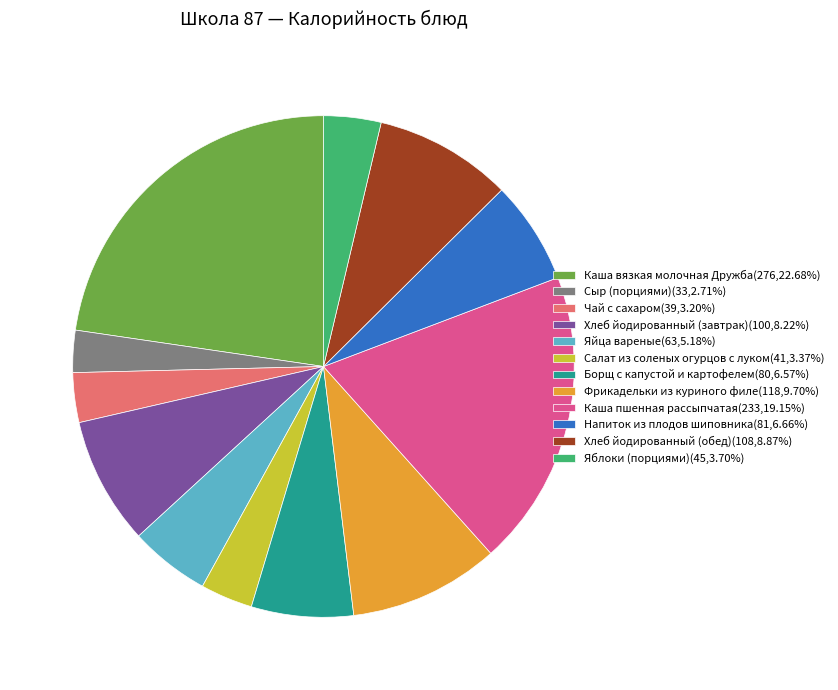

Is it true that Хлеб йодированный (завтрак) is 1% of the pie?

False